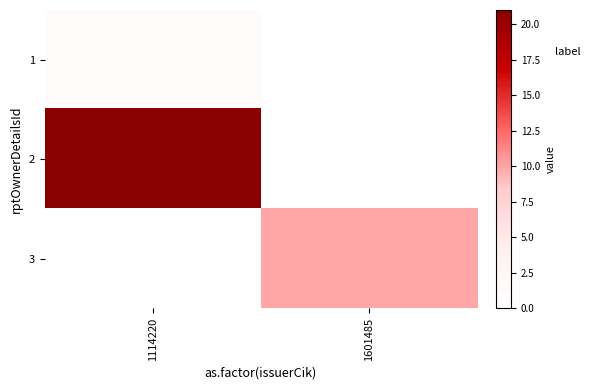

What is the maximum value shown in the chart?

21